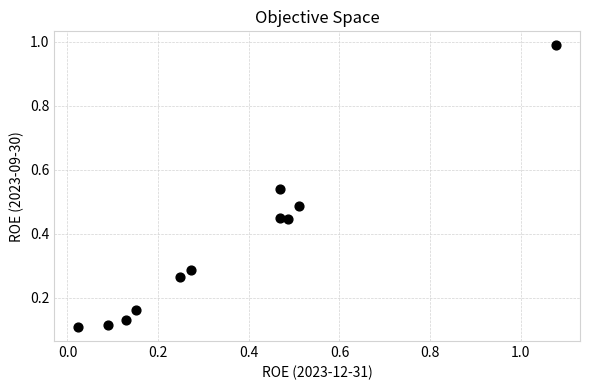

What is the range of Y values (max minus min)?

0.9